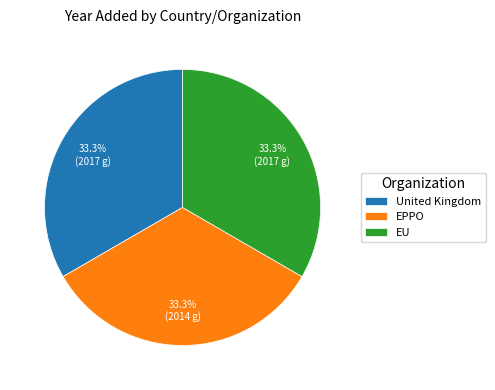

The EPPO slice represents 33% of the pie. True or false?

True